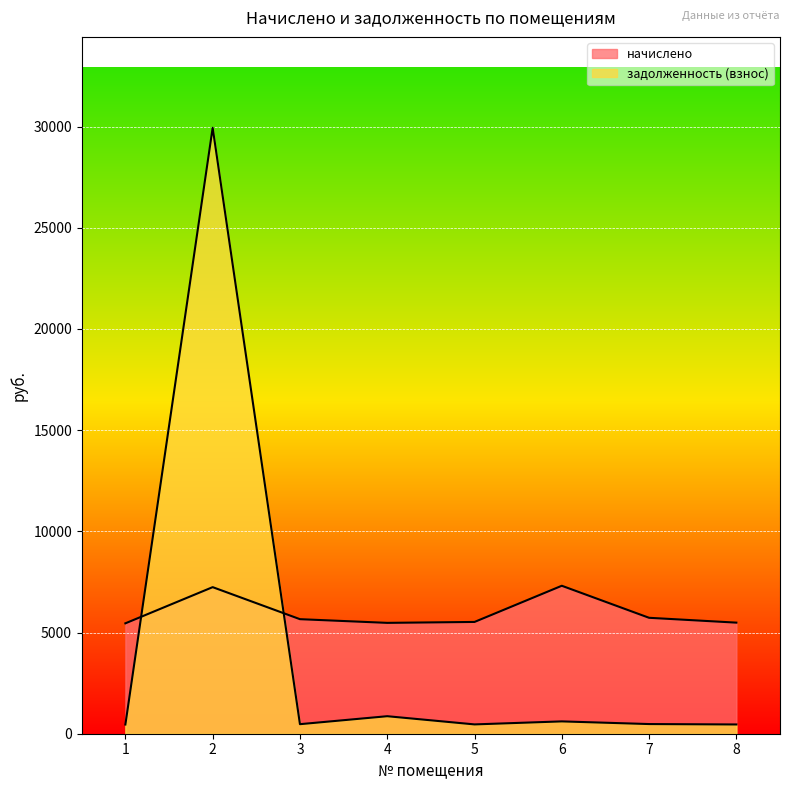

How many lines are shown in the chart?

2